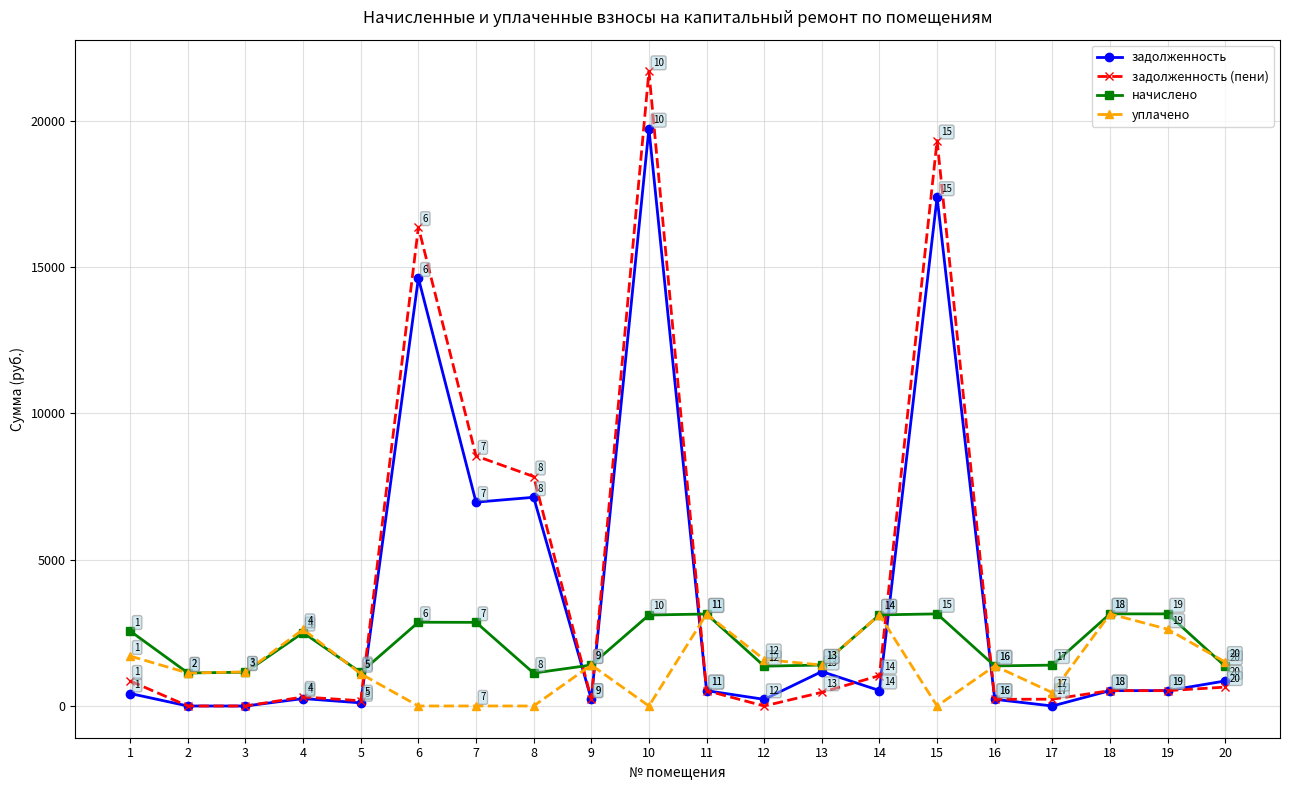

At 15, list the series in order from smallest to largest.

уплачено, начислено, задолженность, задолженность (пени)